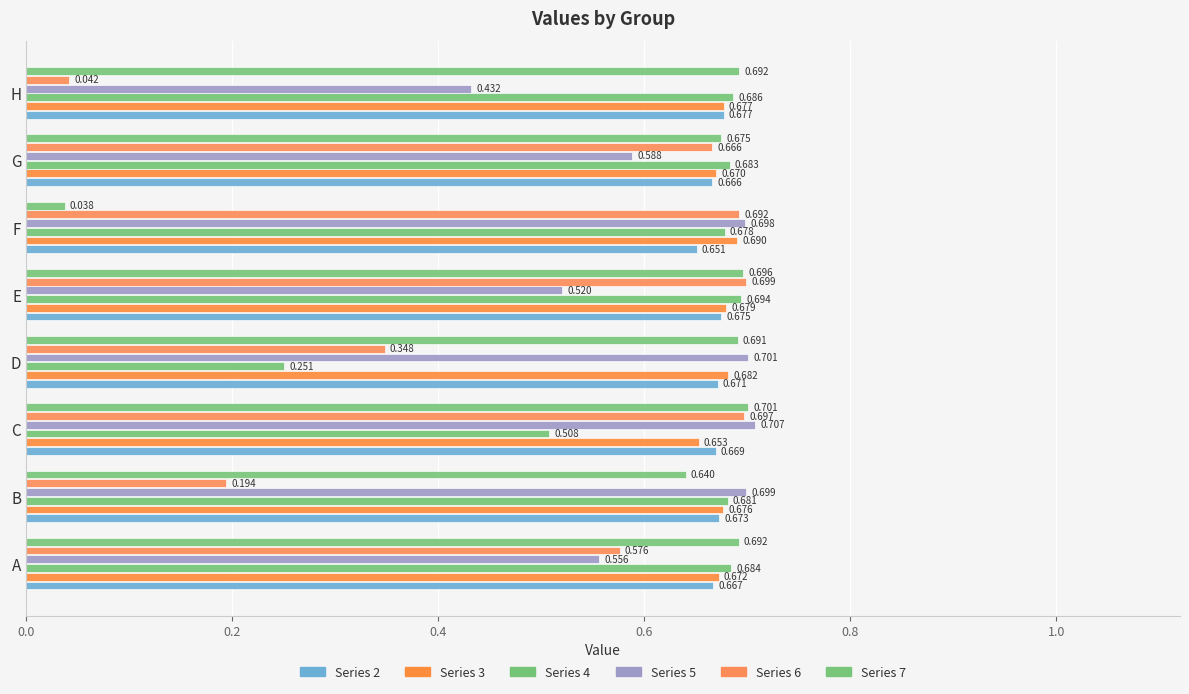

Reading left to right, transcribe all the data shown in this chart.

2: A=0.7	B=0.7	C=0.7	D=0.7	E=0.7	F=0.7	G=0.7	H=0.7
3: A=0.7	B=0.7	C=0.7	D=0.7	E=0.7	F=0.7	G=0.7	H=0.7
4: A=0.7	B=0.7	C=0.5	D=0.3	E=0.7	F=0.7	G=0.7	H=0.7
5: A=0.6	B=0.7	C=0.7	D=0.7	E=0.5	F=0.7	G=0.6	H=0.4
6: A=0.6	B=0.2	C=0.7	D=0.3	E=0.7	F=0.7	G=0.7	H=0.0
7: A=0.7	B=0.6	C=0.7	D=0.7	E=0.7	F=0.0	G=0.7	H=0.7